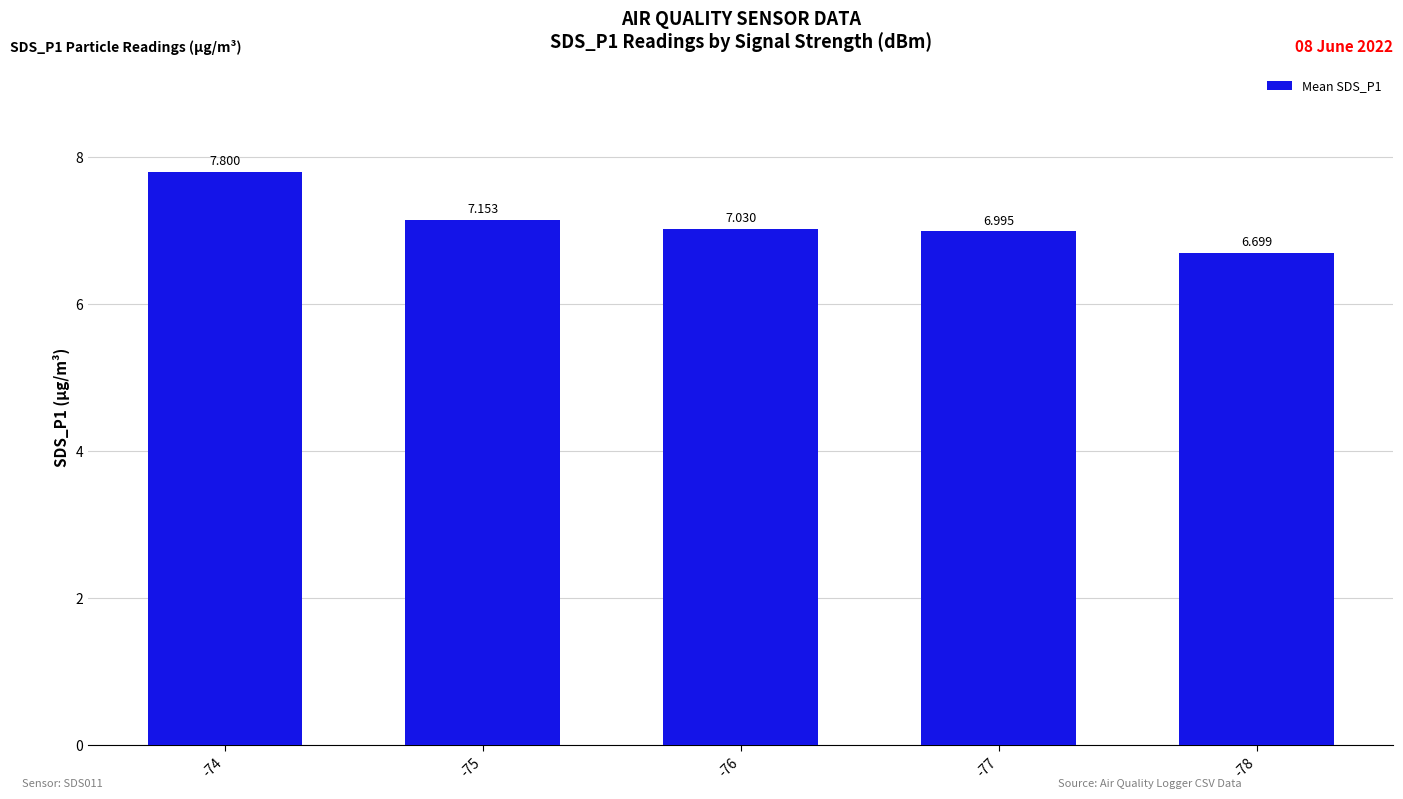

Does the chart contain any negative values?

No